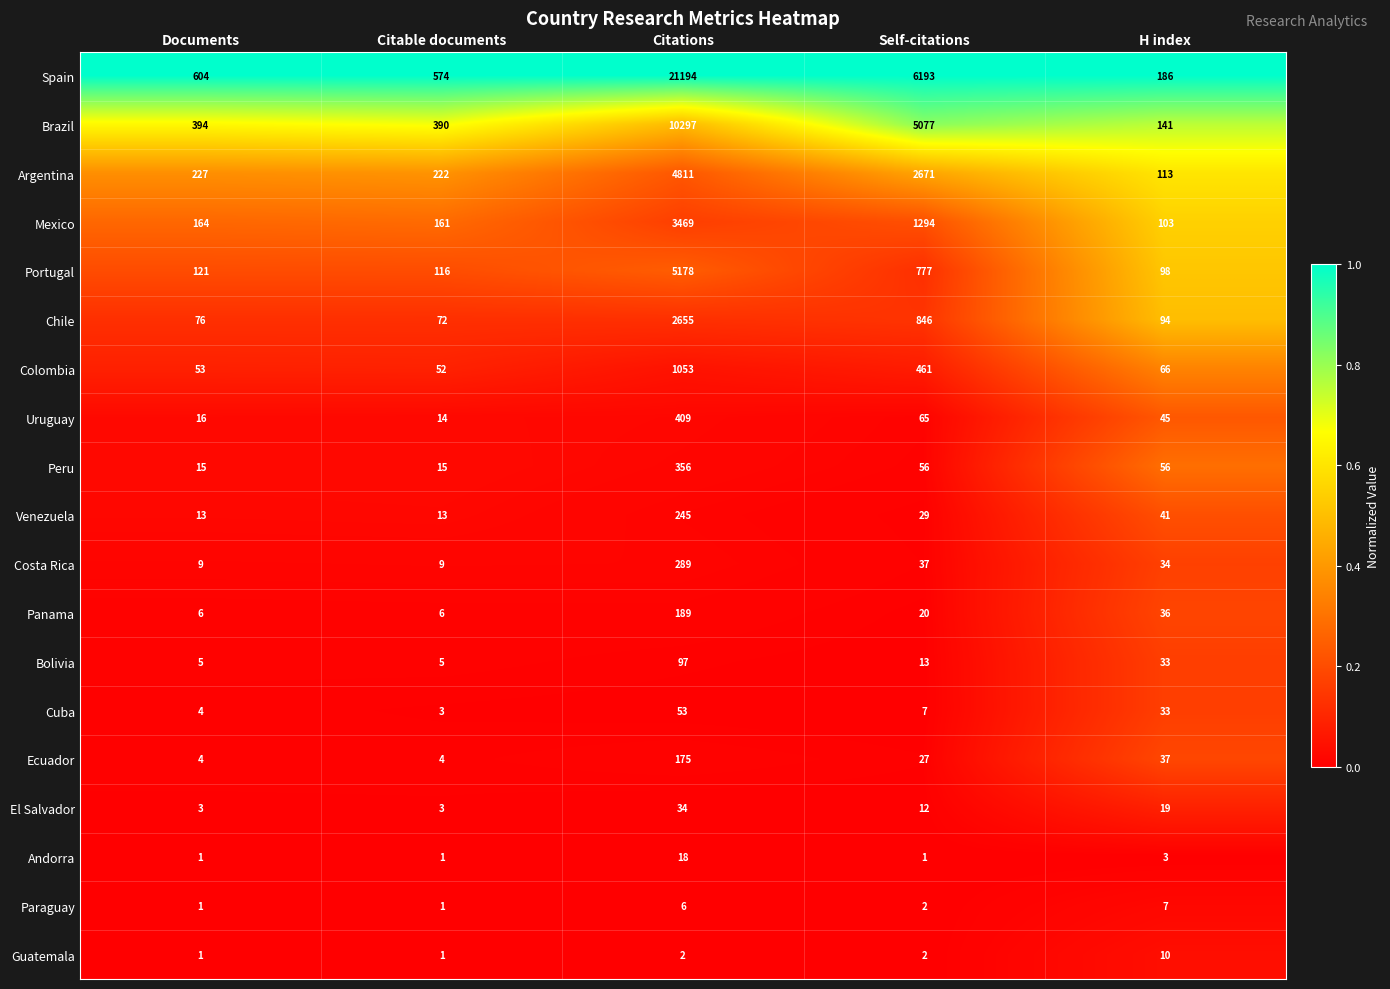

At which category is the sum across all series the highest?

Citations